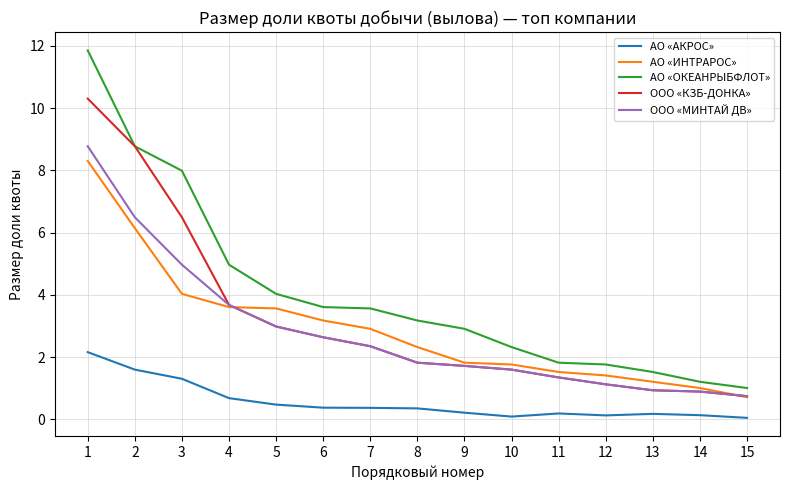

What is the spread (max minus min) of values at 5?

3.6